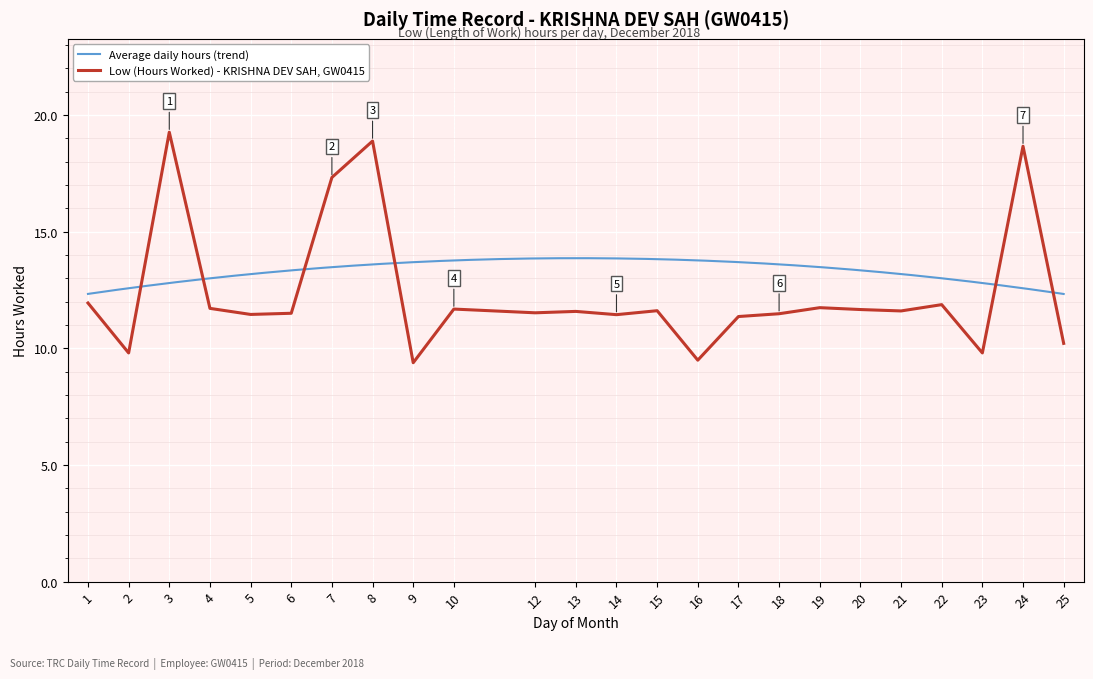

What is the ratio of the value at 2 to the value at 23?

1.0